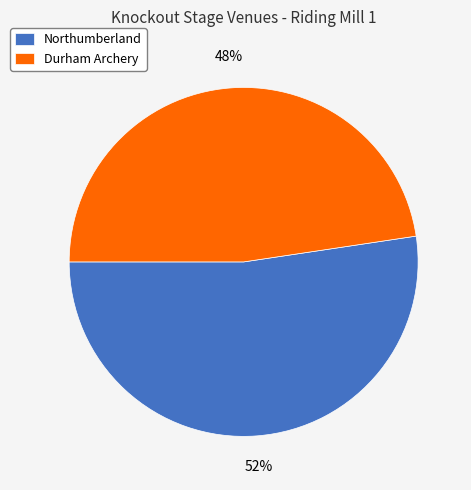

Rank the categories by value from highest to lowest.

Northumberland, Durham Archery